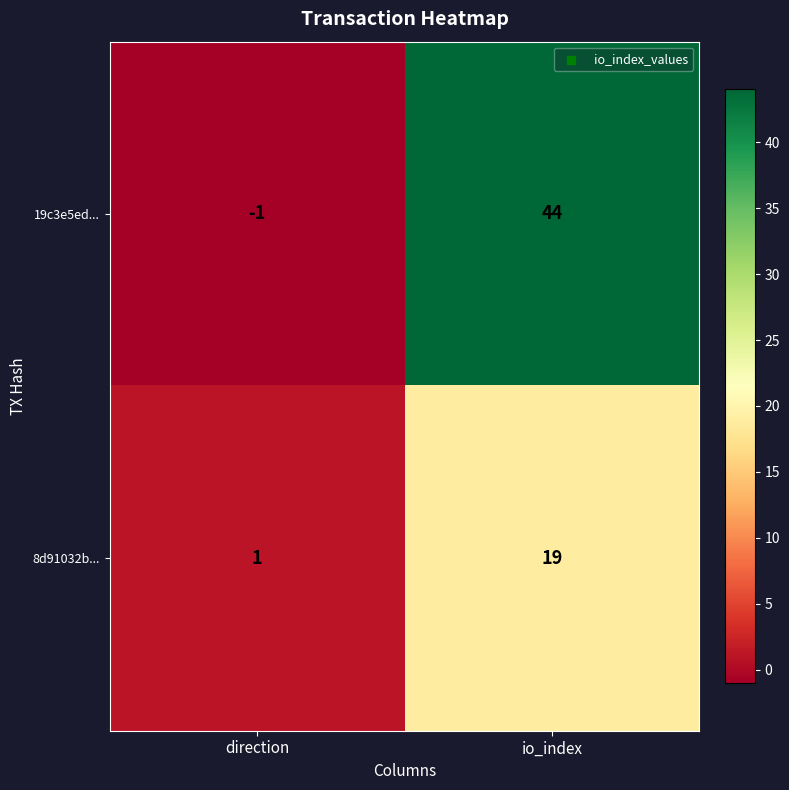

Reading left to right, what are all the values shown in this chart?

19c3e5ed...: direction=-1	io_index=44
8d91032b...: direction=1	io_index=19